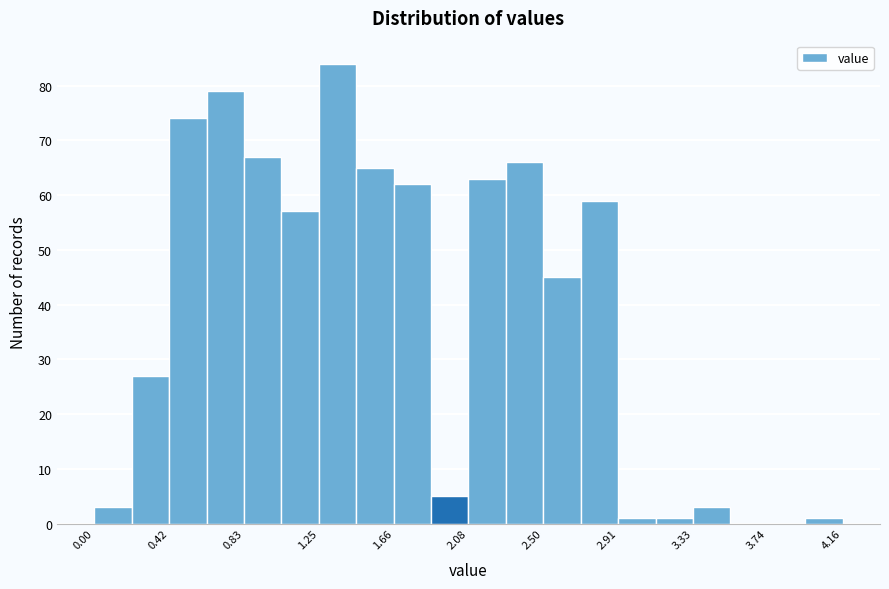

Reading left to right, list every bar in this chart as the range it spans on the x-axis followed by its height. Neither the bar edges nor the heights are printed on the chart, so give them approximately, as read against the axes.

0.00 to 0.20: 3
0.20 to 0.40: 27
0.40 to 0.60: 74
0.60 to 0.85: 79
0.85 to 1.05: 67
1.05 to 1.25: 57
1.25 to 1.45: 84
1.45 to 1.65: 65
1.65 to 1.85: 62
1.85 to 2.10: 5
2.10 to 2.30: 63
2.30 to 2.50: 66
2.50 to 2.70: 45
2.70 to 2.90: 59
2.90 to 3.10: 1
3.10 to 3.35: 1
3.35 to 3.55: 3
3.55 to 3.75: 0
3.75 to 3.95: 0
3.95 to 4.15: 1